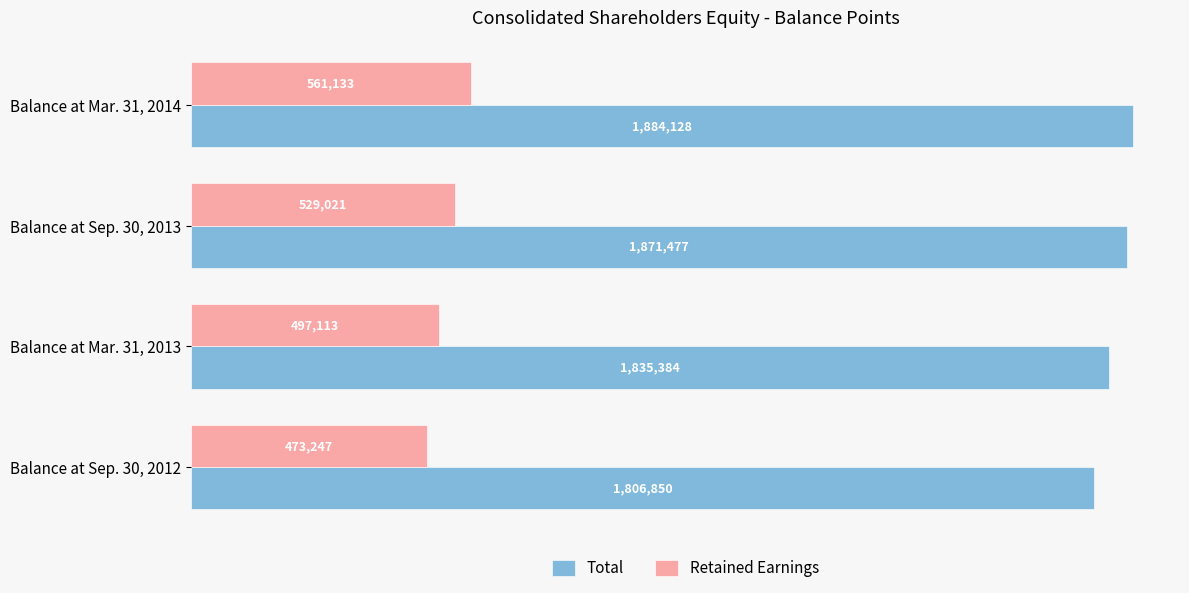

Which series has the widest spread of values?

Retained Earnings